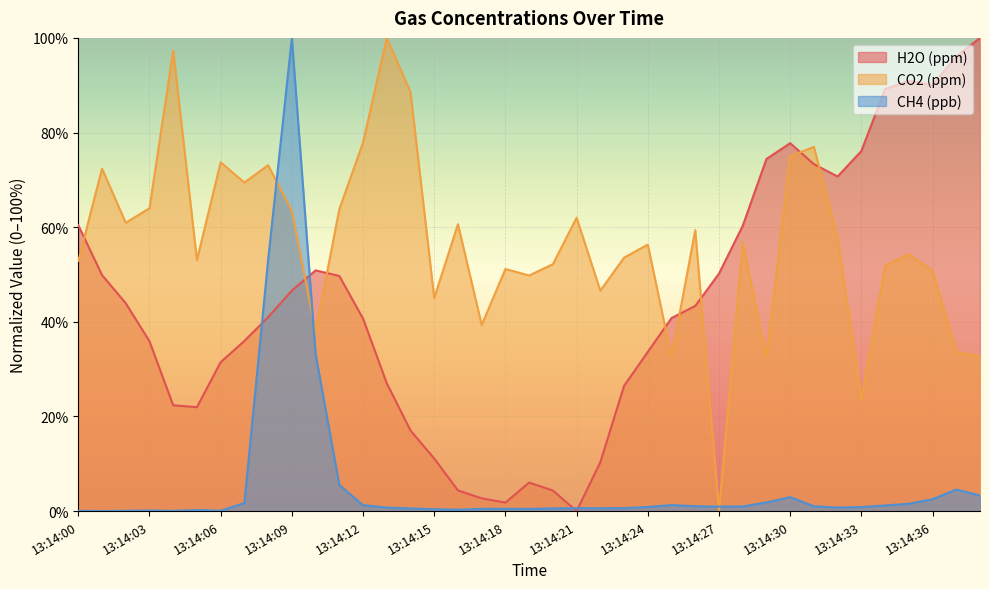

Where is H2O nearest to the value 50?

13:14:01